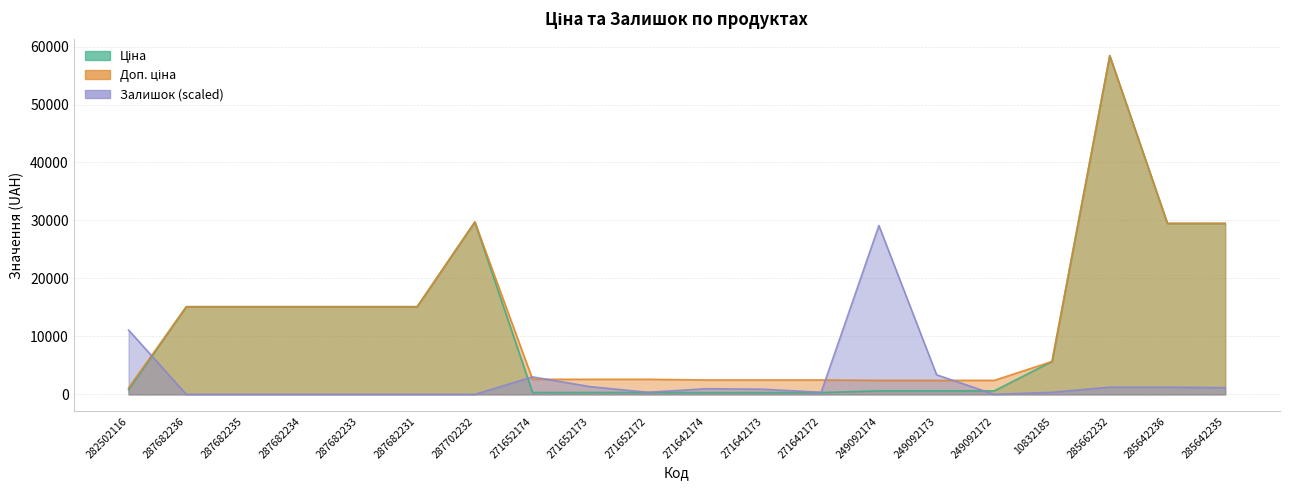

What is the sum of all Залишок values?

54519.6